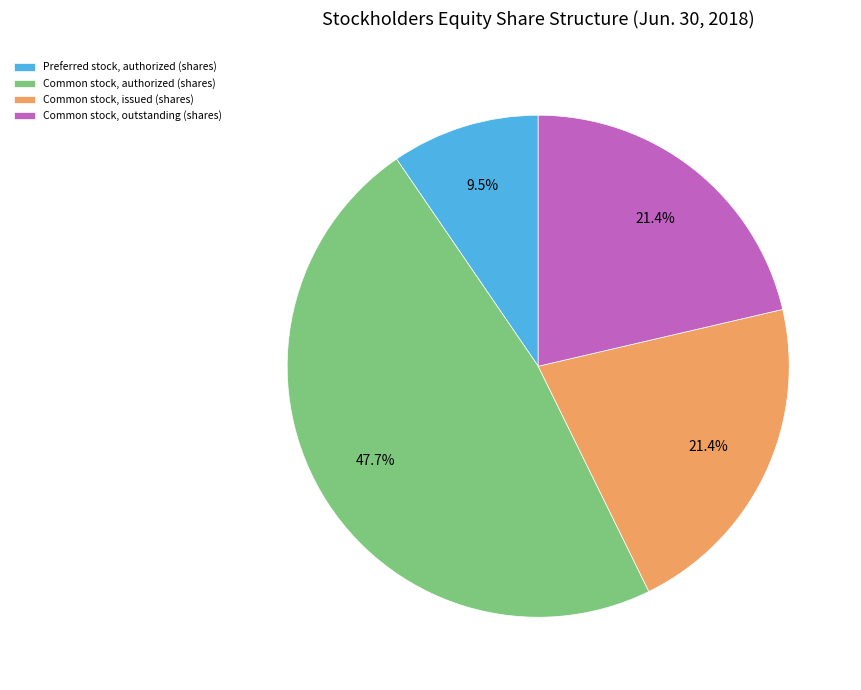

Count the number of slices in the pie.

4